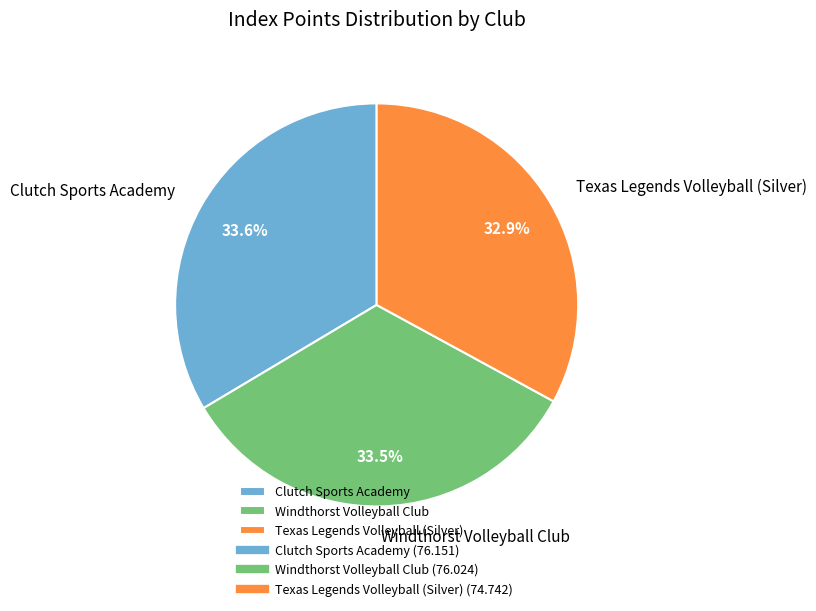

Do Windthorst Volleyball Club and Texas Legends Volleyball (Silver) together represent more than half of the pie?

Yes